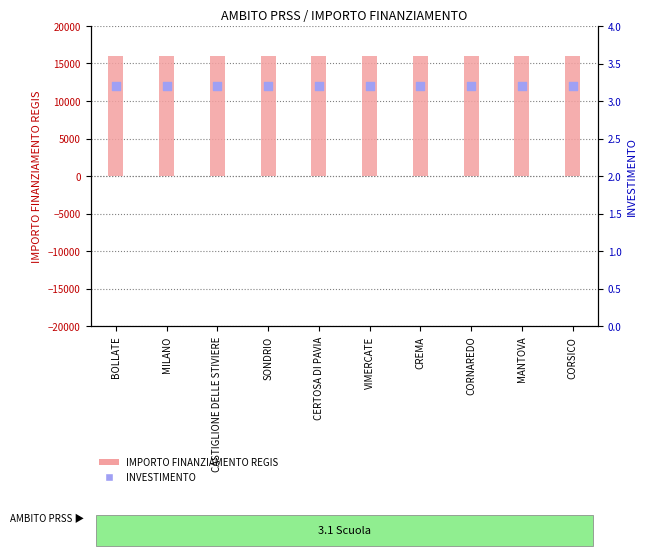

Is the value of INVESTIMENTO at VIMERCATE greater than the value of IMPORTO FINANZIAMENTO REGIS at CORNAREDO?

No